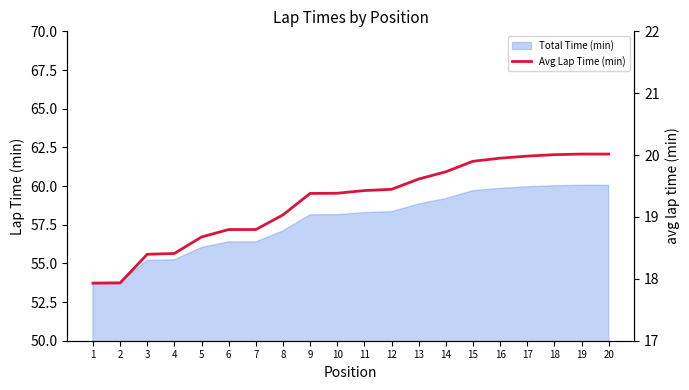

The chart shows a value of 18.8 at 7. True or false?

True